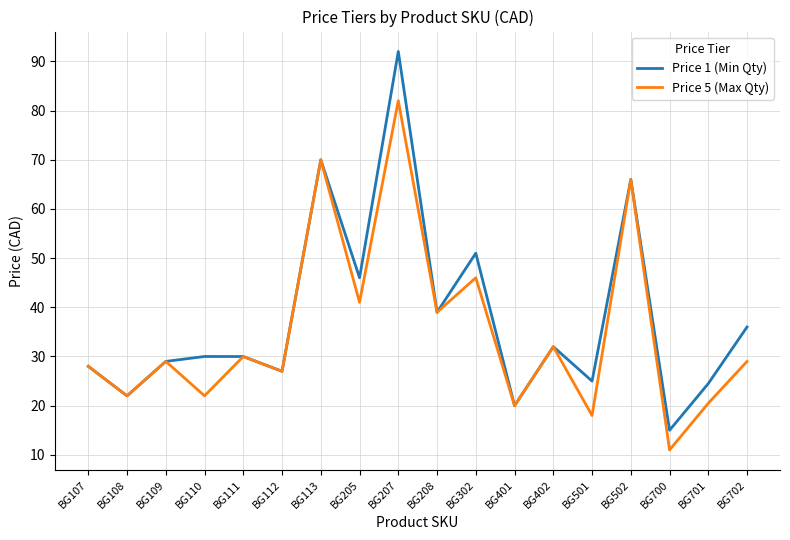

What is the sum of the Price 5 (Max Qty) values at BG107 and BG401?

48.0